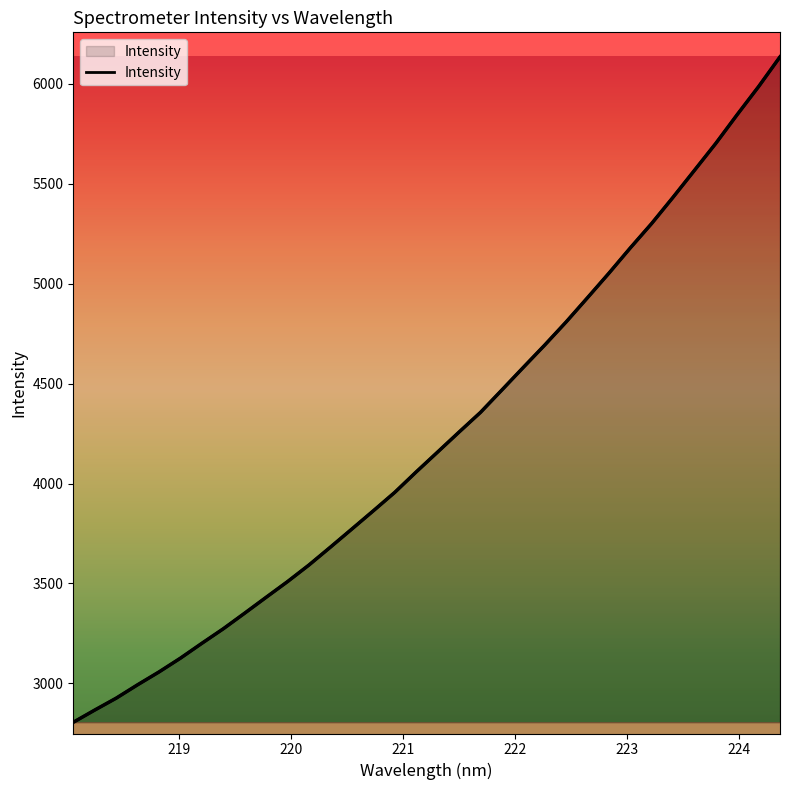

Count the number of data series in this chart.

1